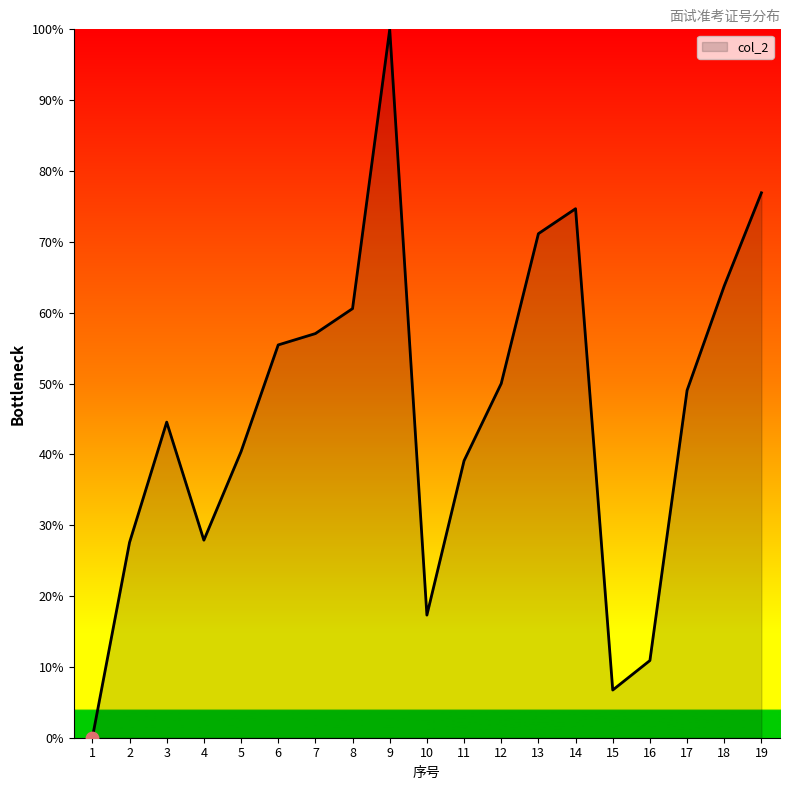

Approximately how many times larger is the value at 5 compared to 15?

6.0